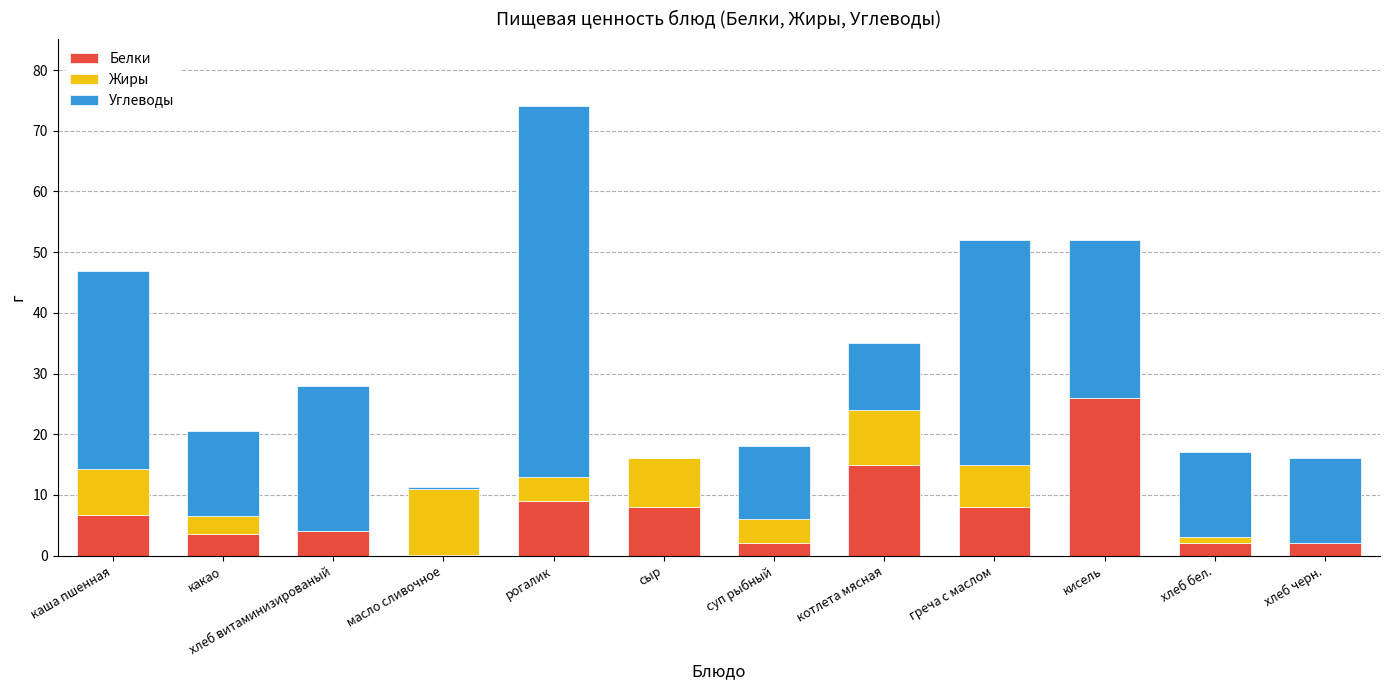

What is the maximum value for Белки?

26.0